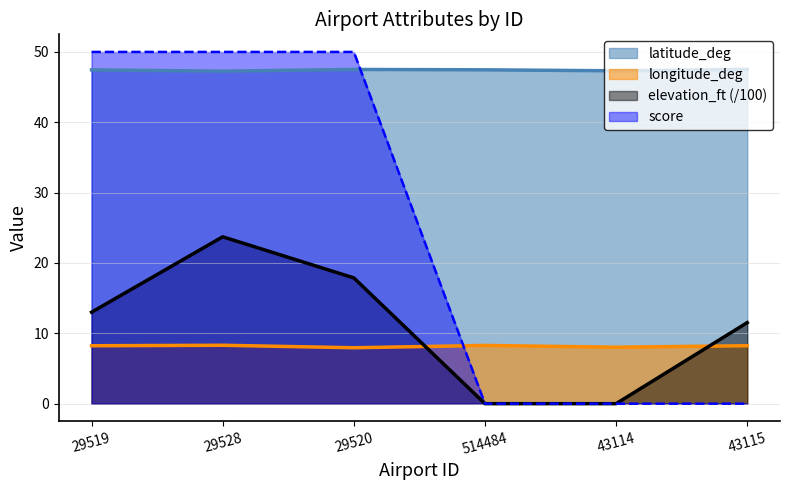

What is the difference between the highest and lowest values at 29528?

41.7